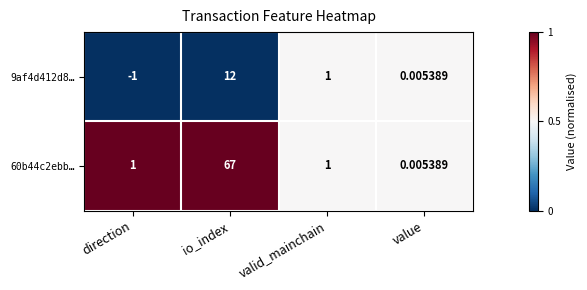

Between direction and io_index, which series saw the biggest shift?

60b44c2ebb…